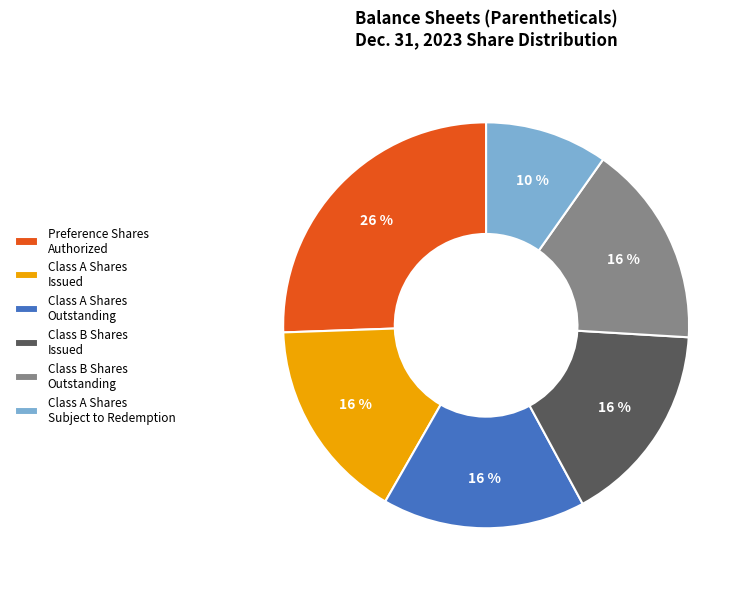

Is there any slice that represents more than half of the pie?

No